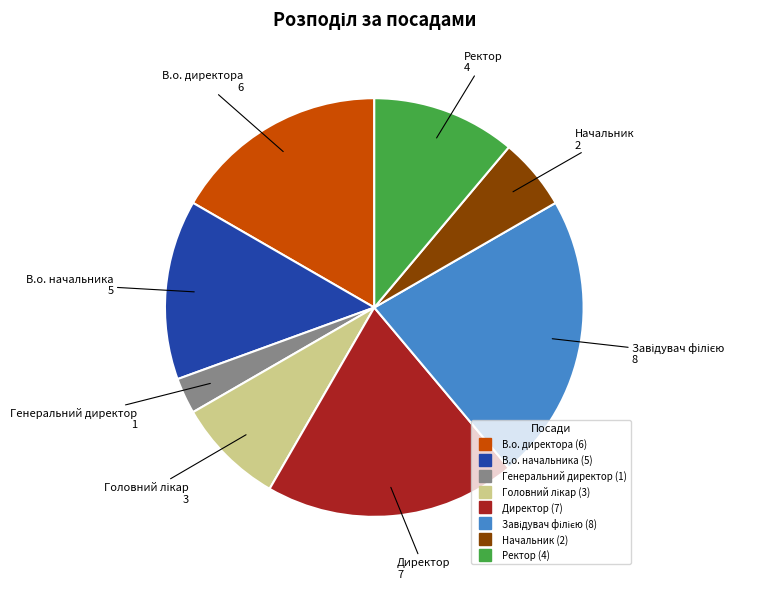

Combined, do В.о. директора and Директор account for over 50%?

No